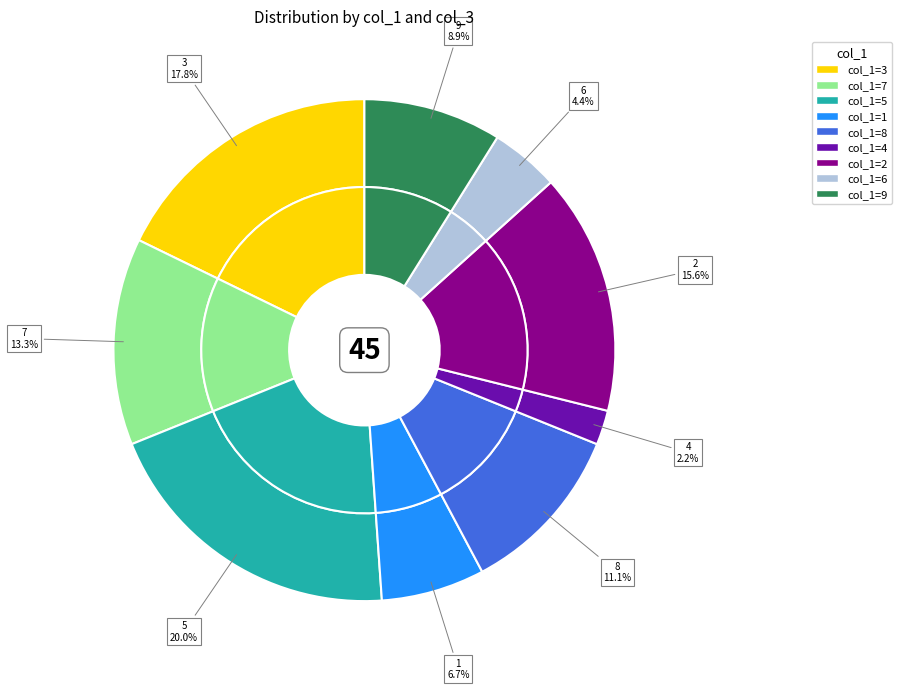

What percentage is NOT represented by 7?

86.7%